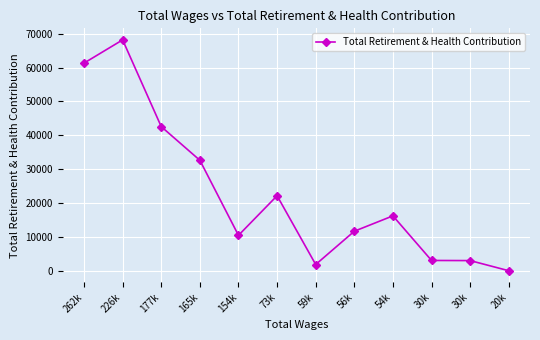

What is the difference between the second highest and minimum values?

61255